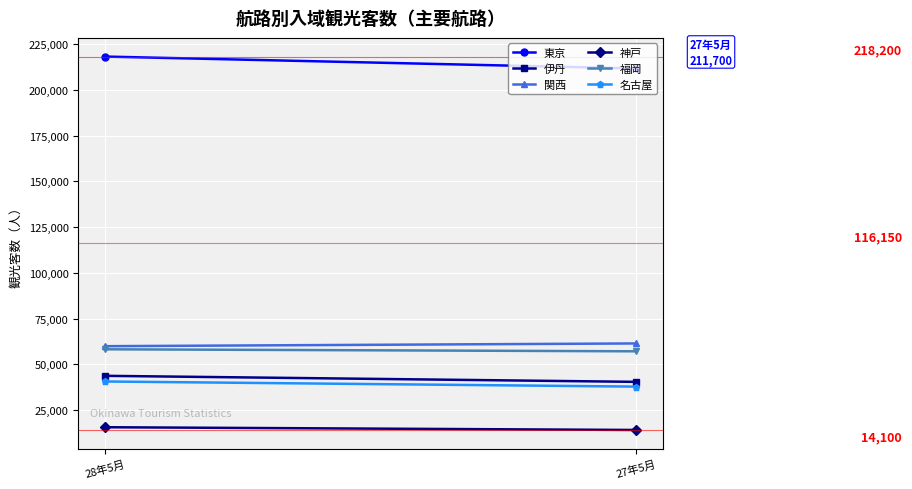

True or false: 名古屋 has a value of 37800 at 27年5月.

True